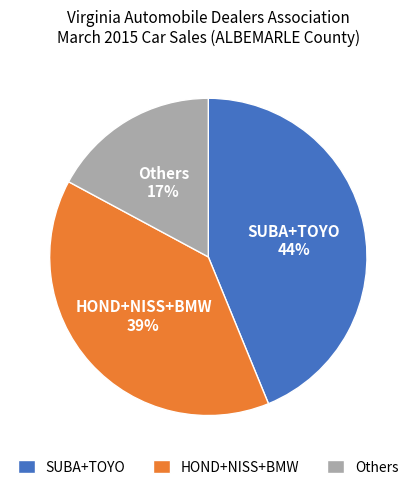

Count the number of slices in the pie.

3